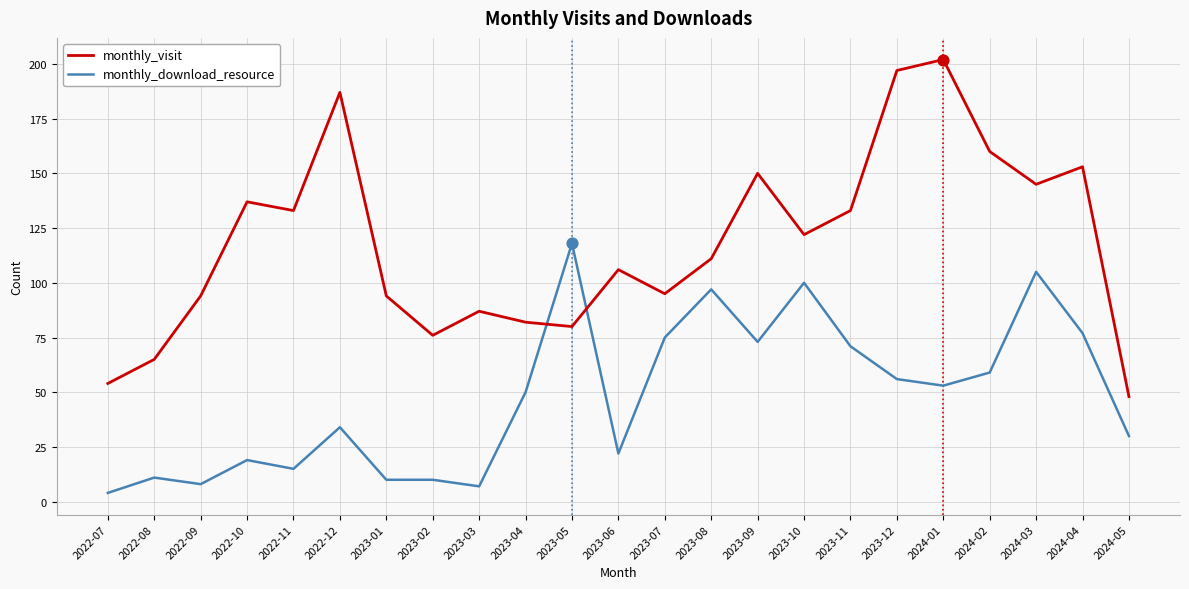

At how many categories does at least one series exceed 62?

21